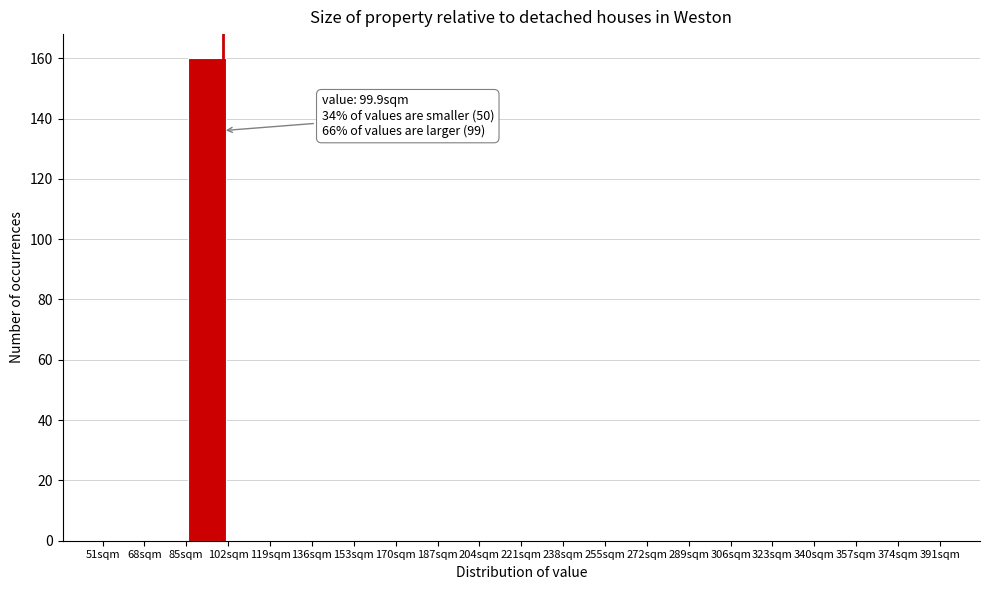

Which range on the x-axis has the tallest bar?

85 to 102